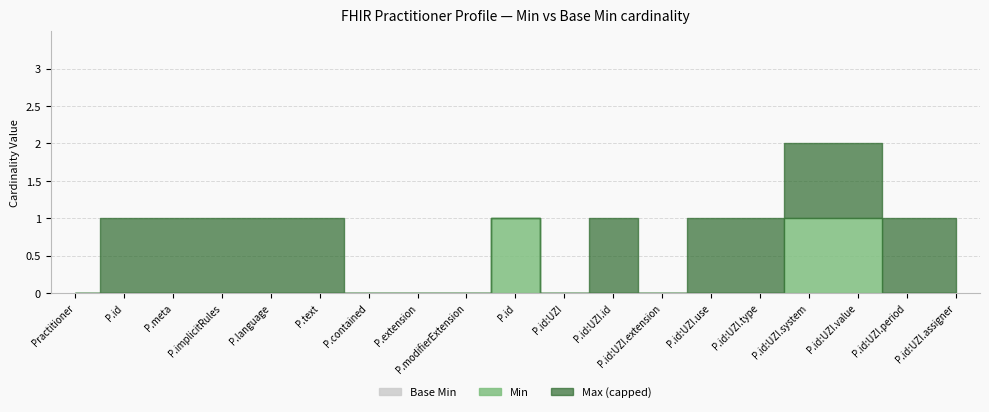

True or false: Min and Base Min intersect in this chart.

False